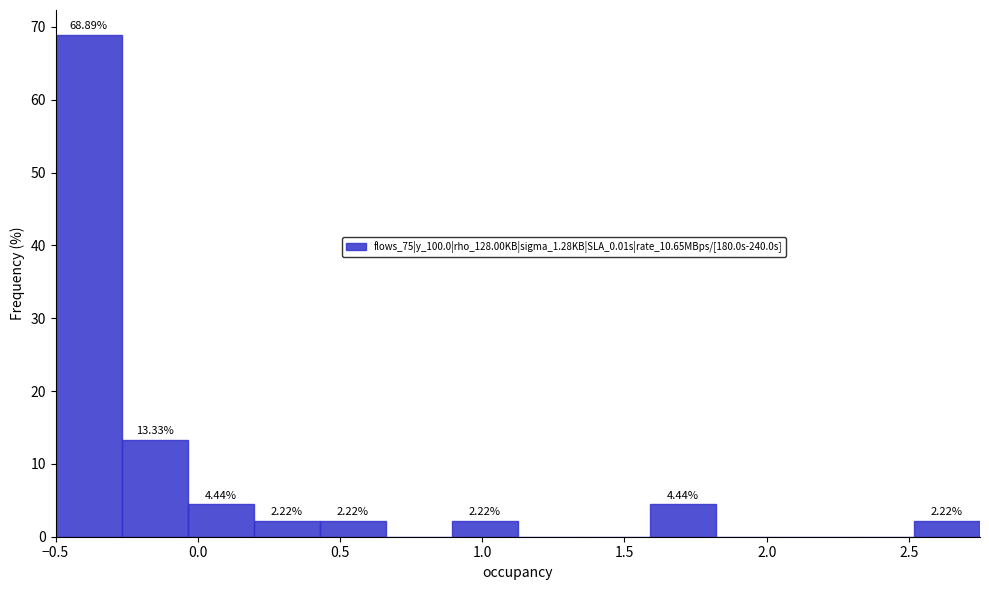

Over which range of the x-axis is the bar tallest?

-0.50 to -0.25